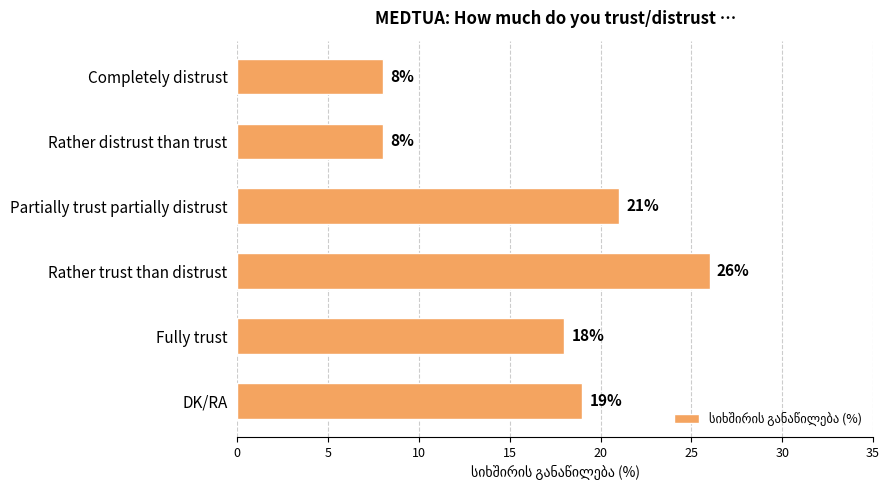

Reading top to bottom, extract all data points from this chart.

8	8	21	26	18	19